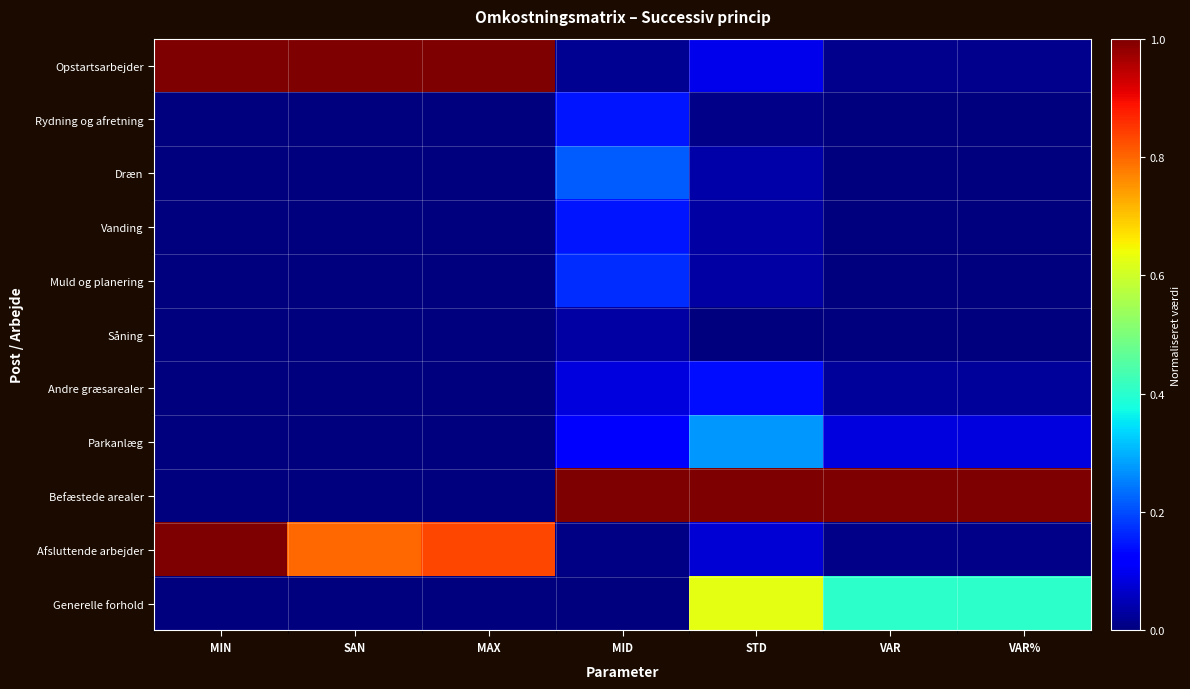

Which has a higher value, VAR or MAX?

MAX